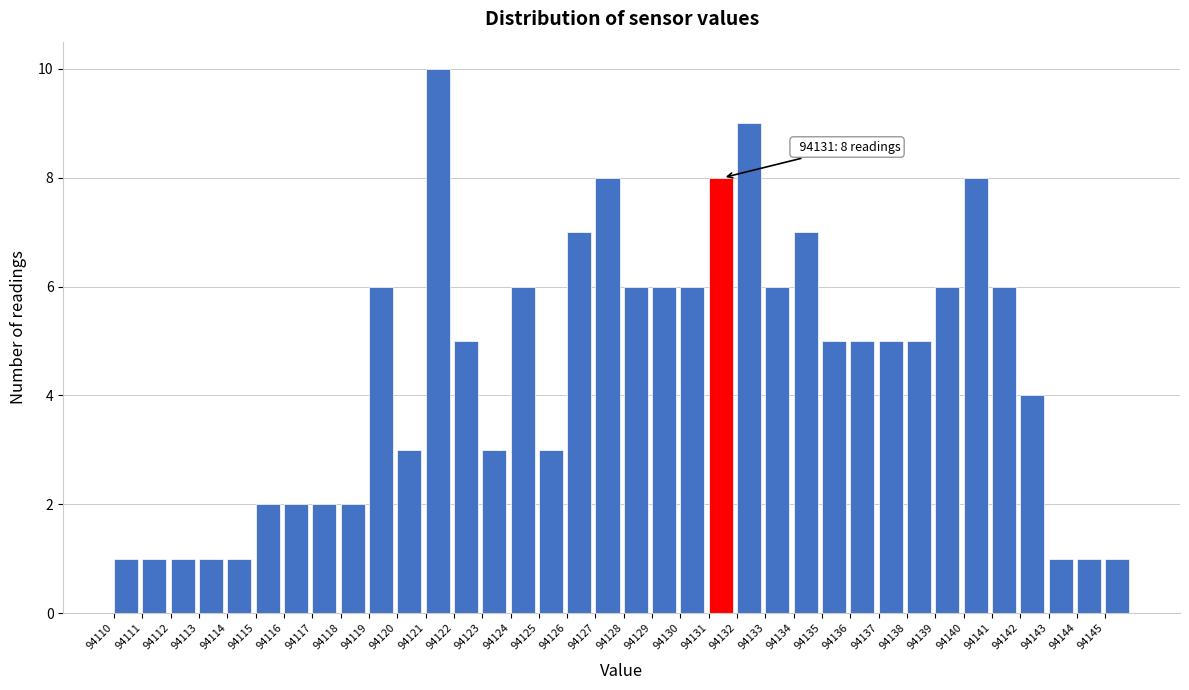

Over which range of the x-axis is the bar tallest?

94121 to 94122